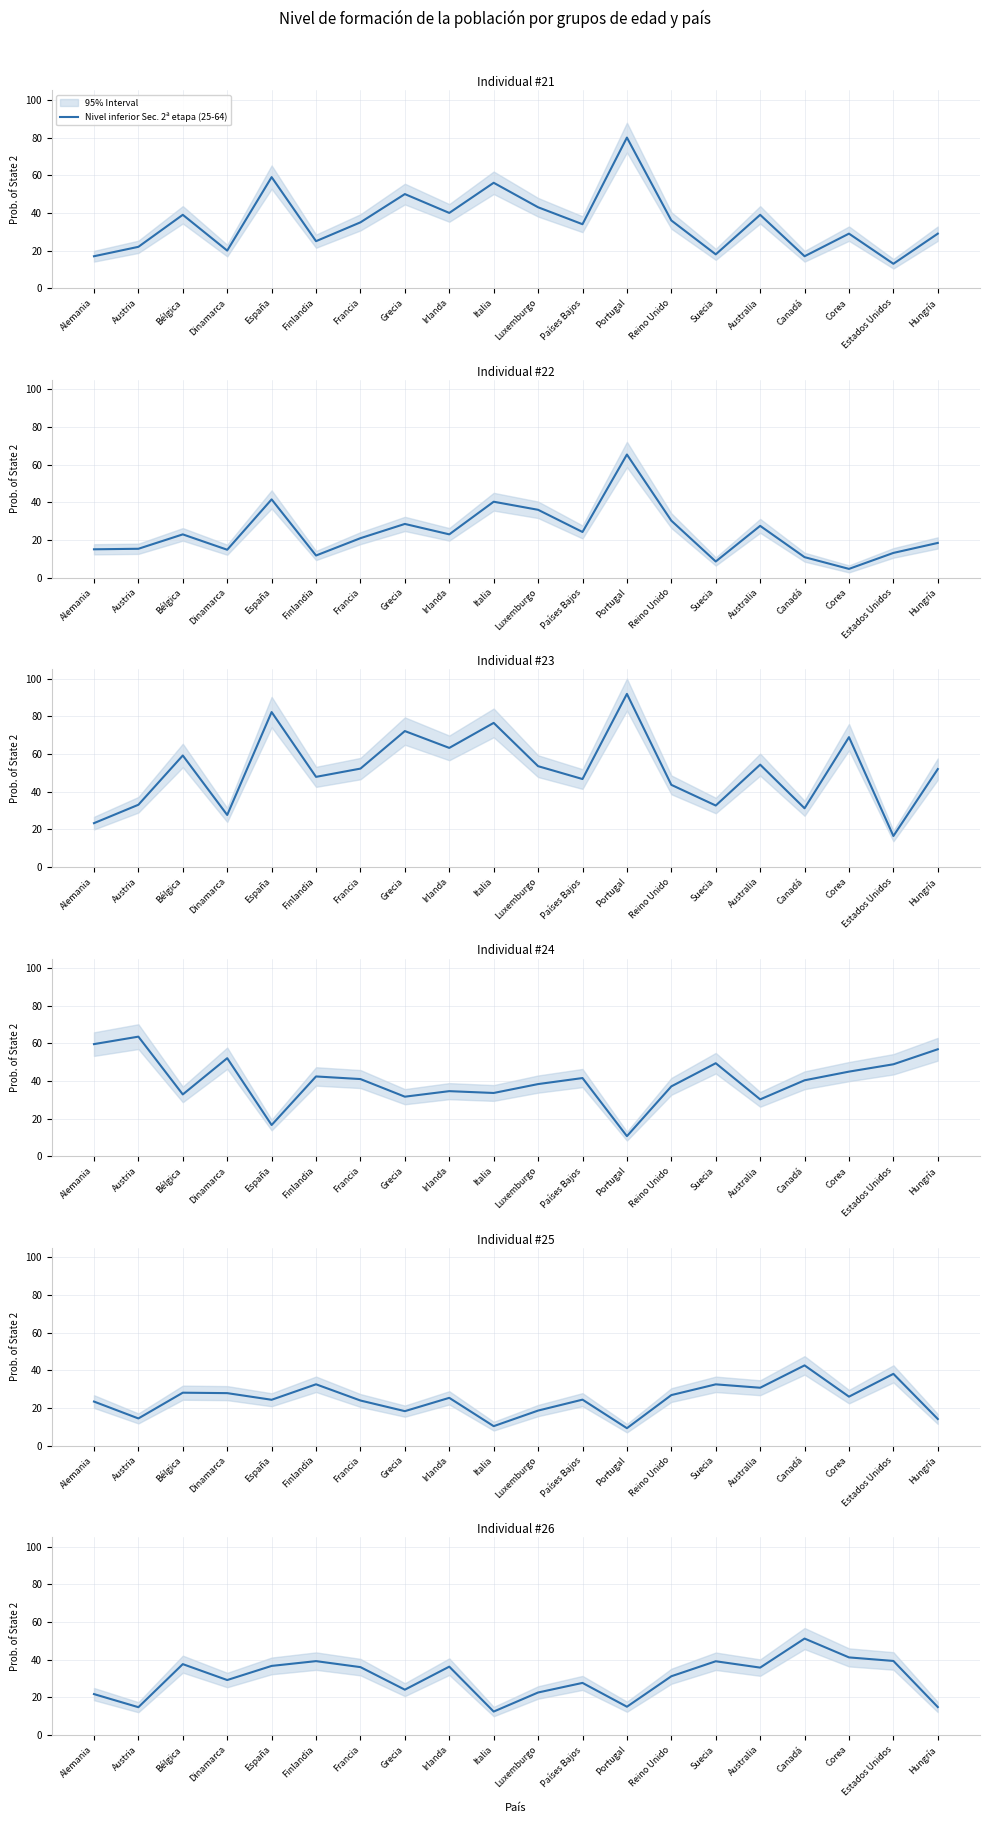

What is the average value of the Nivel inferior Sec. 2ª etapa (55-64) series?

51.4